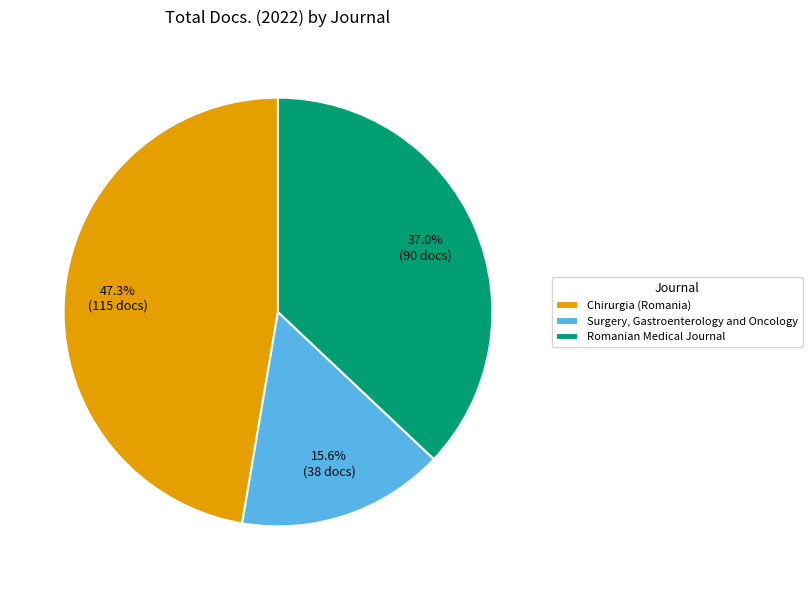

True or false: Chirurgia (Romania) accounts for 47% of the total.

True